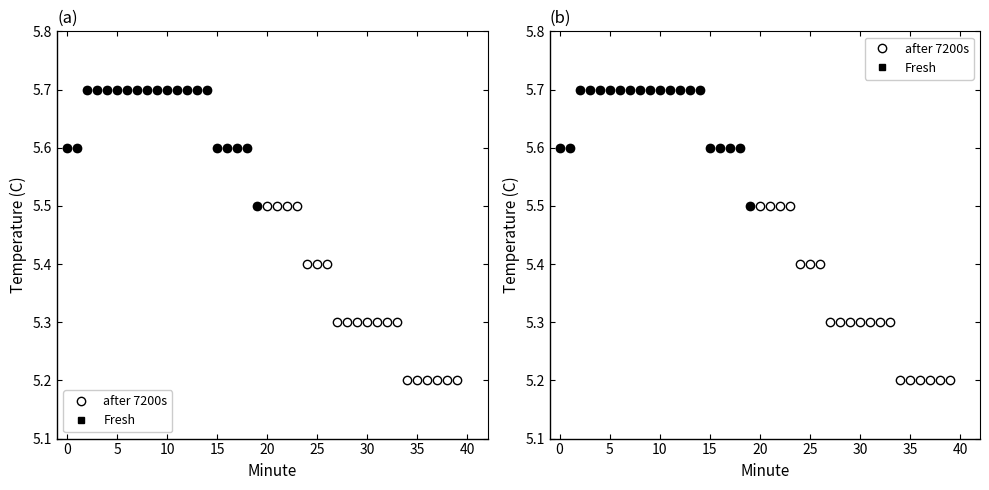

What is the average value?

5.5